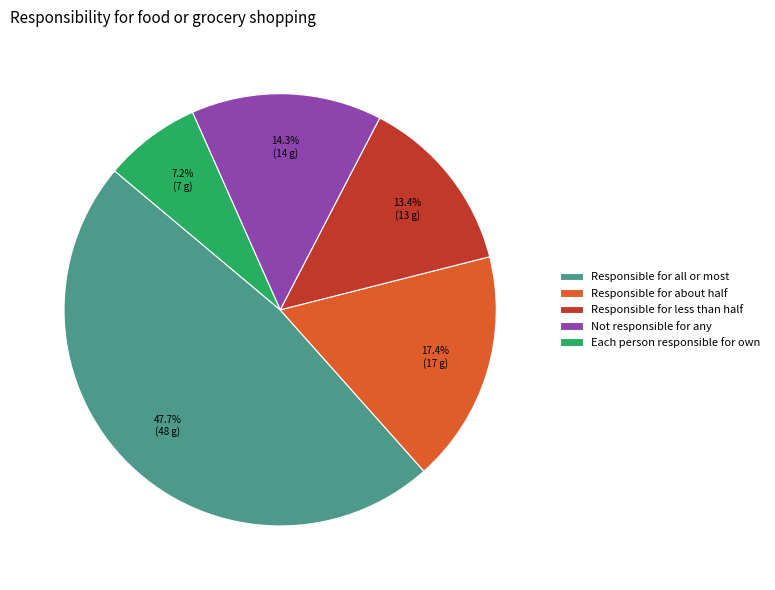

True or false: Responsible for all or most accounts for 48% of the total.

True